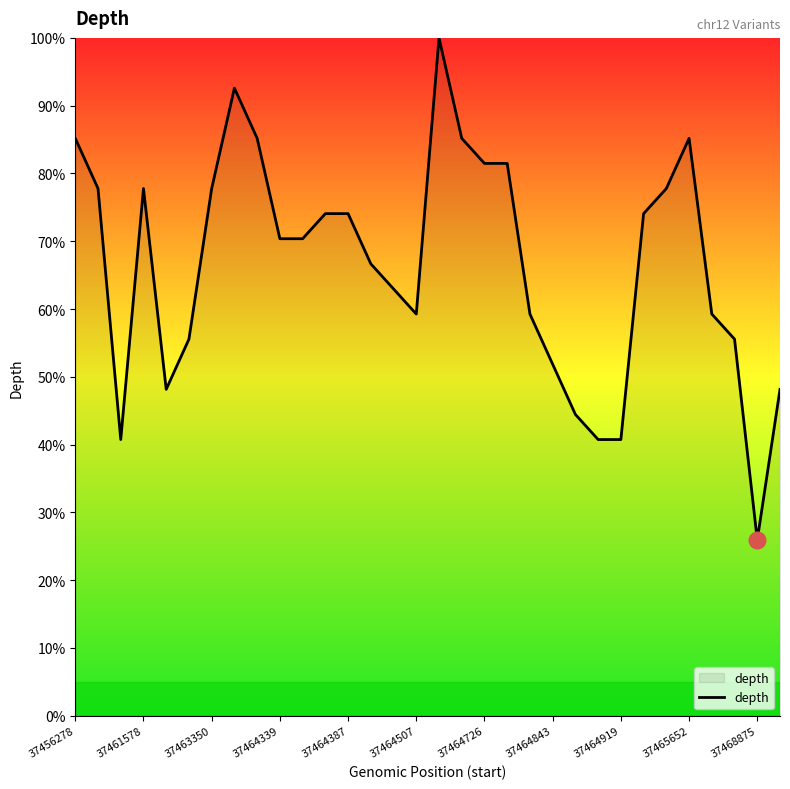

What is the difference between the maximum and minimum values?

74.1